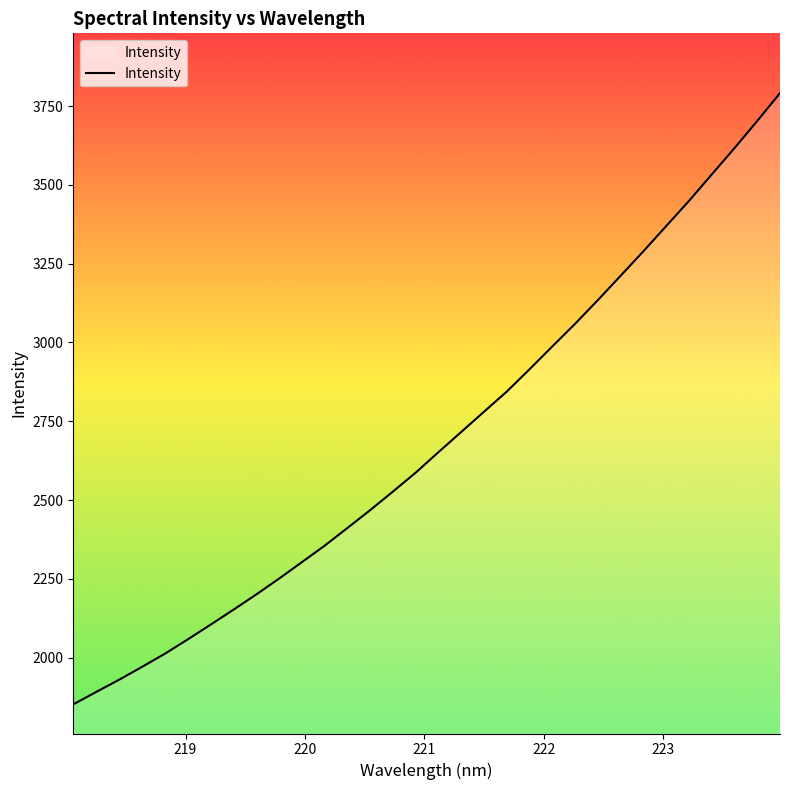

What is the difference between the maximum and minimum values?

1939.9